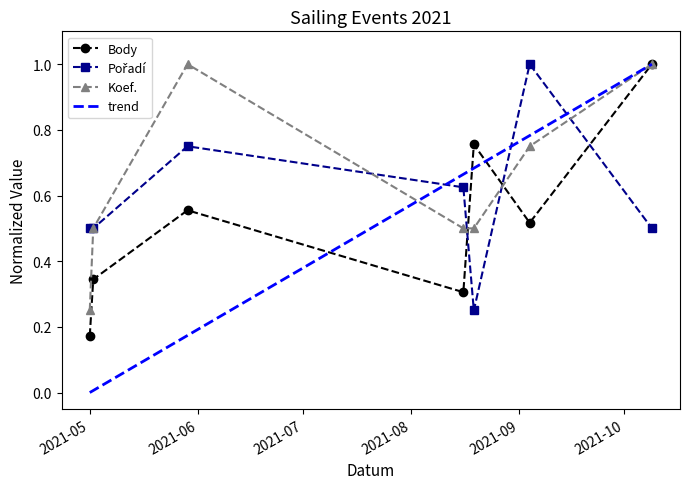

Where is Pořadí nearest to the value 0?

2021-08-19